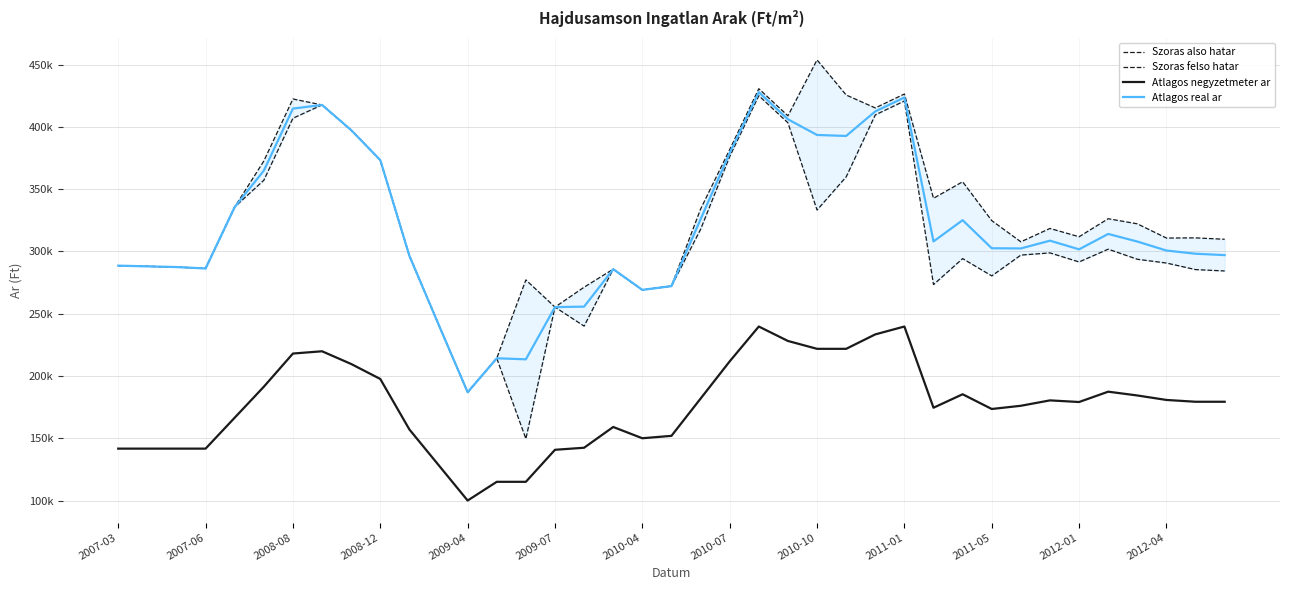

What is the total value across all series at 17?

1016258